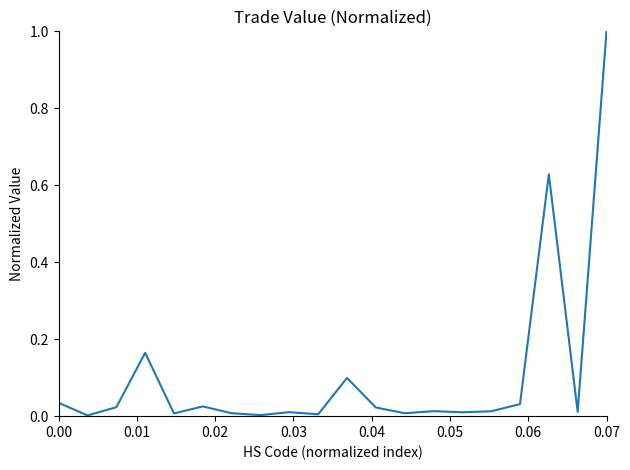

True or false: there are more than 2 points higher than both neighbors.

True